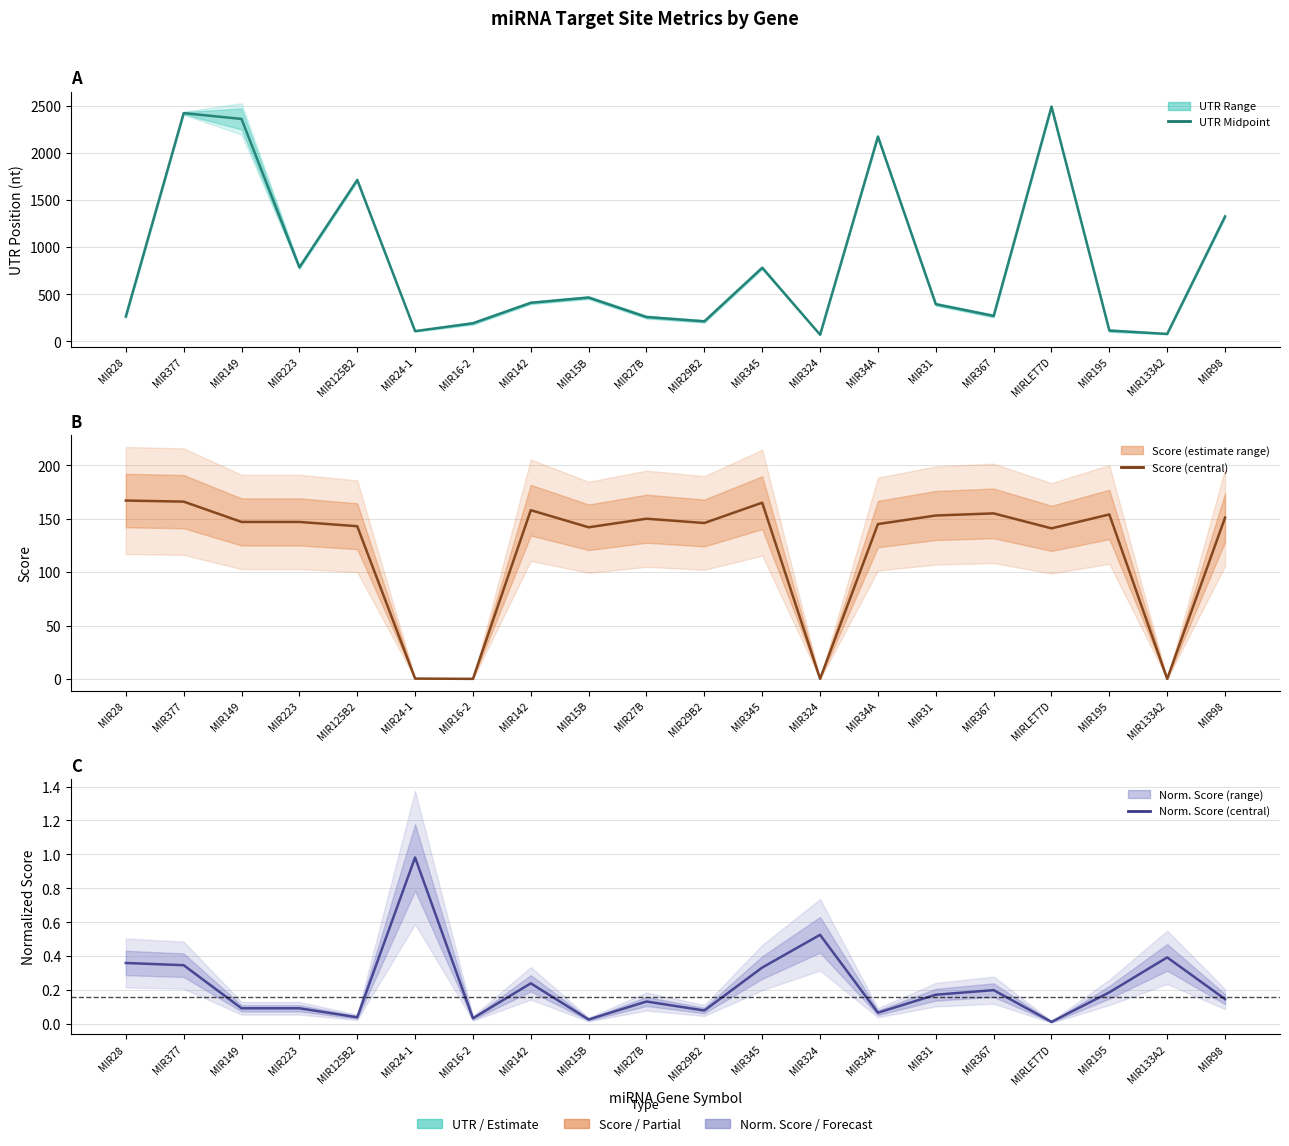

At which category is the sum across all series the highest?

MIRLET7D